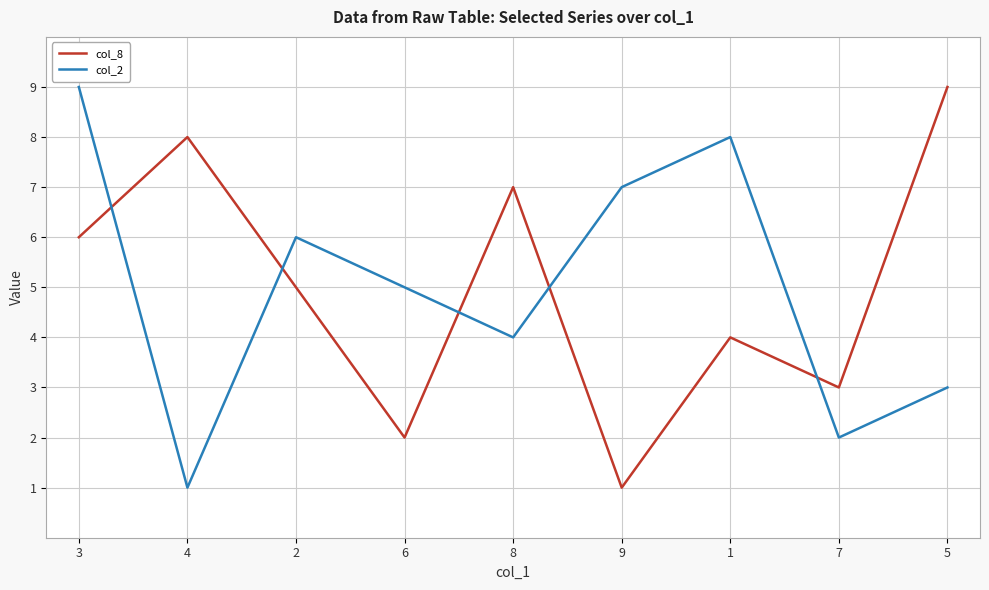

Is it true that col_2 equals 2 at 7?

True